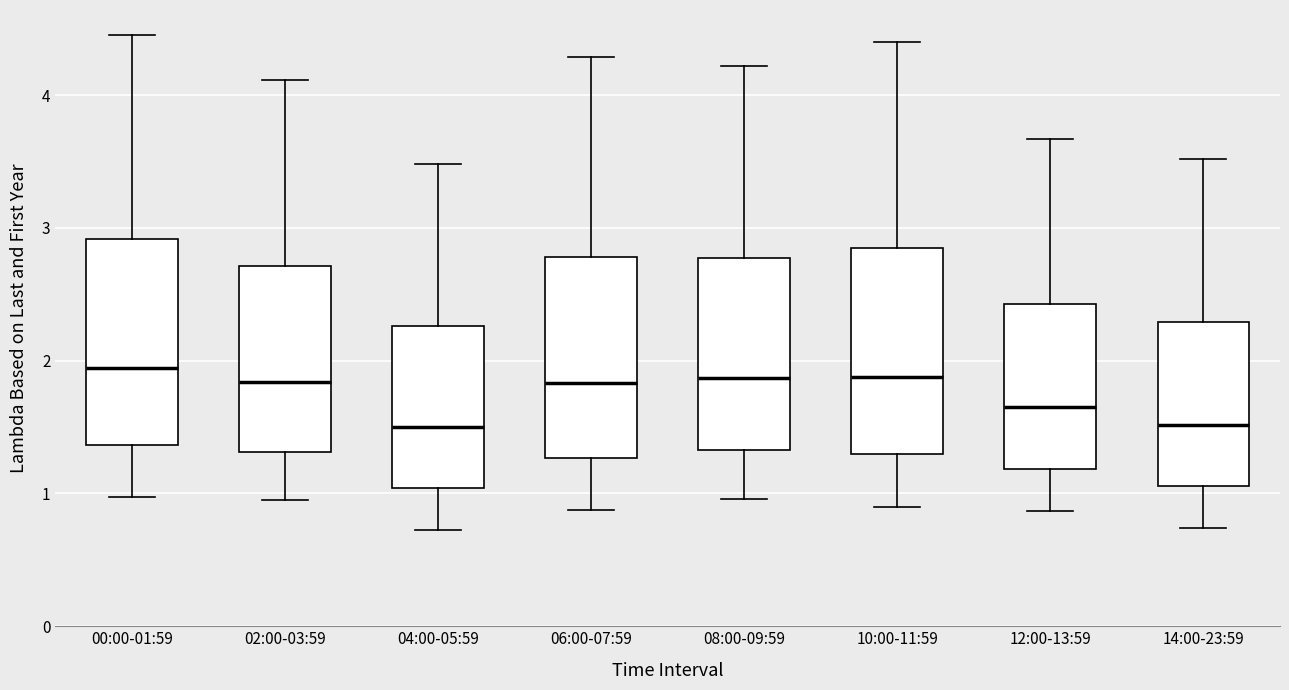

Reading left to right, read every box against the y-axis: the position of its median line, the range the box covers, and the ends of its whiskers. The values are not printed on the chart, so give them approximately, as read against the axis.

00:00-01:59: median 1.9, box 1.4 to 2.9, whiskers 1.0 to 4.5
02:00-03:59: median 1.8, box 1.3 to 2.7, whiskers 1.0 to 4.1
04:00-05:59: median 1.5, box 1.0 to 2.3, whiskers 0.7 to 3.5
06:00-07:59: median 1.8, box 1.3 to 2.8, whiskers 0.9 to 4.3
08:00-09:59: median 1.9, box 1.3 to 2.8, whiskers 1.0 to 4.2
10:00-11:59: median 1.9, box 1.3 to 2.8, whiskers 0.9 to 4.4
12:00-13:59: median 1.7, box 1.2 to 2.4, whiskers 0.9 to 3.7
14:00-23:59: median 1.5, box 1.1 to 2.3, whiskers 0.7 to 3.5